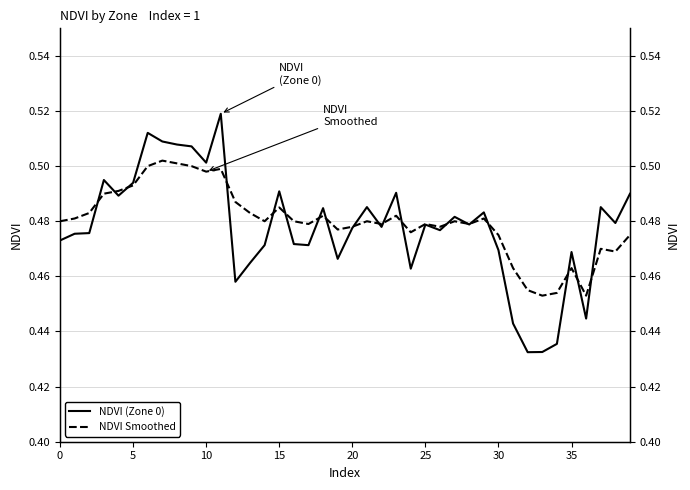

Reading left to right, list all the values displayed in this chart.

NDVI (Zone 0): 0.5	0.5	0.5	0.5	0.5	0.5	0.5	0.5	0.5	0.5	0.5	0.5	0.5	0.5	0.5	0.5	0.5	0.5	0.5	0.5	0.5	0.5	0.5	0.5	0.5	0.5	0.5	0.5	0.5	0.5	0.5	0.4	0.4	0.4	0.4	0.5	0.4	0.5	0.5	0.5
NDVI Smoothed: 0.5	0.5	0.5	0.5	0.5	0.5	0.5	0.5	0.5	0.5	0.5	0.5	0.5	0.5	0.5	0.5	0.5	0.5	0.5	0.5	0.5	0.5	0.5	0.5	0.5	0.5	0.5	0.5	0.5	0.5	0.5	0.5	0.5	0.5	0.5	0.5	0.5	0.5	0.5	0.5